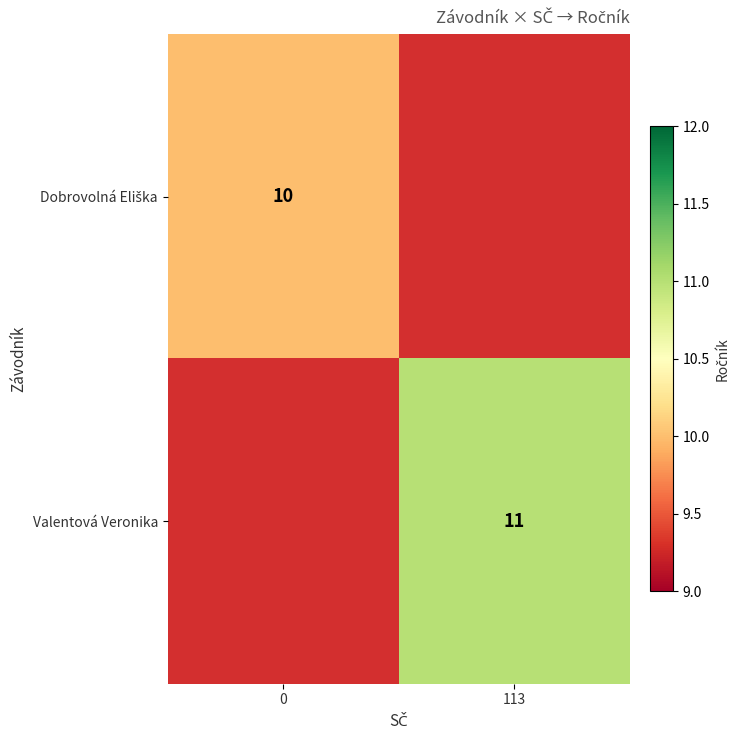

Which category has the highest value across all series?

113